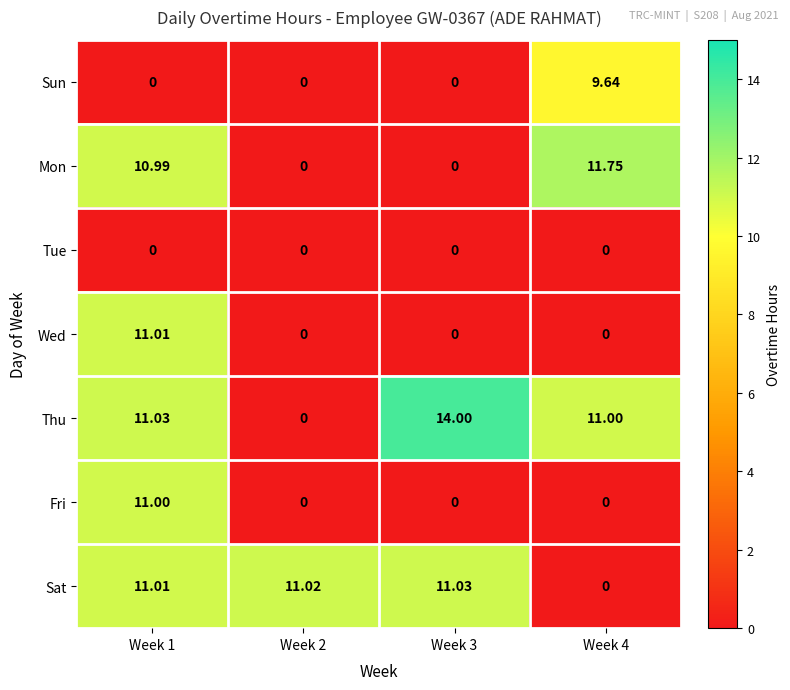

Which series has the widest spread of values?

Thu